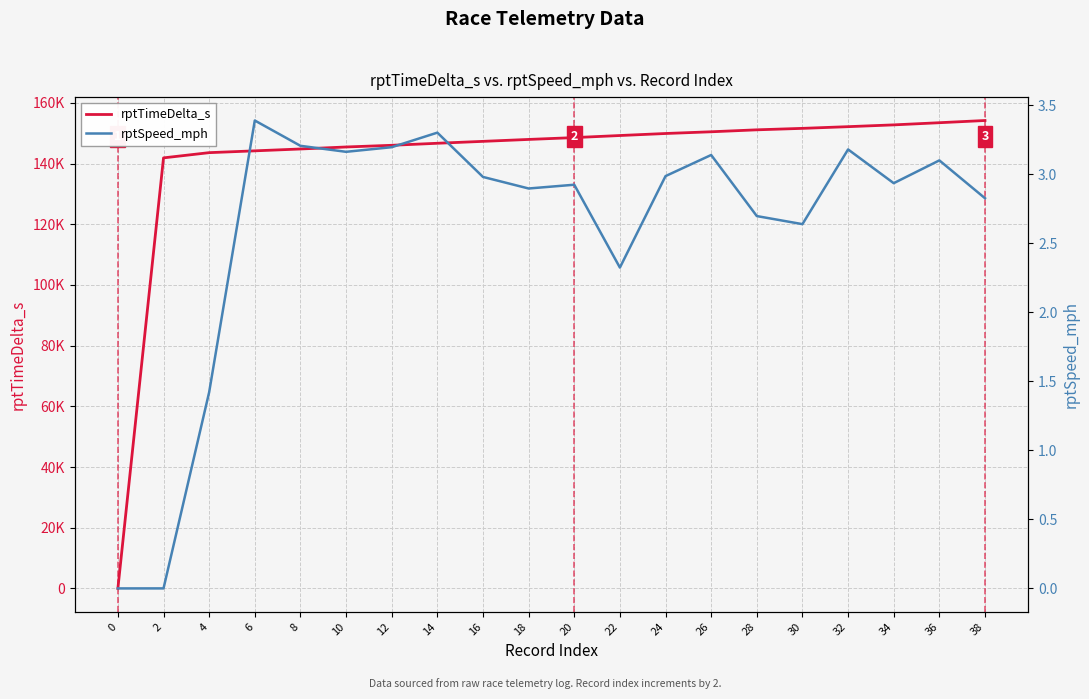

Reading left to right, what are all the values shown in this chart?

rptTimeDelta_s: 0.0	141899.0	143617.0	144214.0	144825.0	145486.0	146041.0	146710.0	147340.0	147974.0	148579.0	149264.0	149929.0	150497.0	151141.0	151623.0	152182.0	152771.0	153484.0	154212.0
rptSpeed_mph: 0.0	0.0	1.4	3.4	3.2	3.2	3.2	3.3	3.0	2.9	2.9	2.3	3.0	3.1	2.7	2.6	3.2	2.9	3.1	2.8